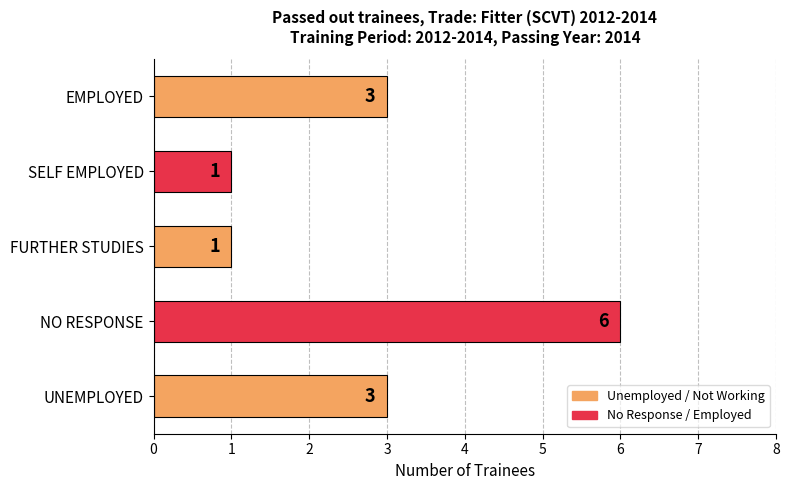

At which category does the chart reach its peak across all series?

NO RESPONSE